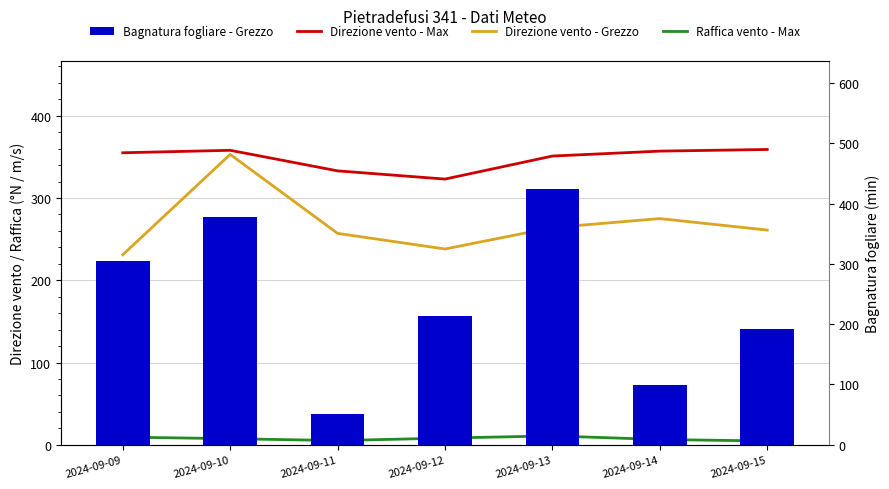

Which has a higher value, 2024-09-11 or 2024-09-12?

2024-09-11